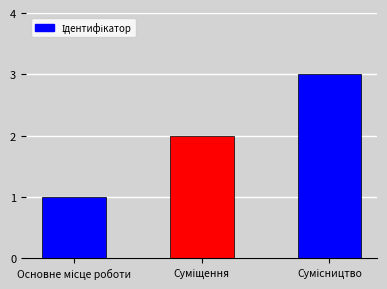

What is the greatest value displayed?

3